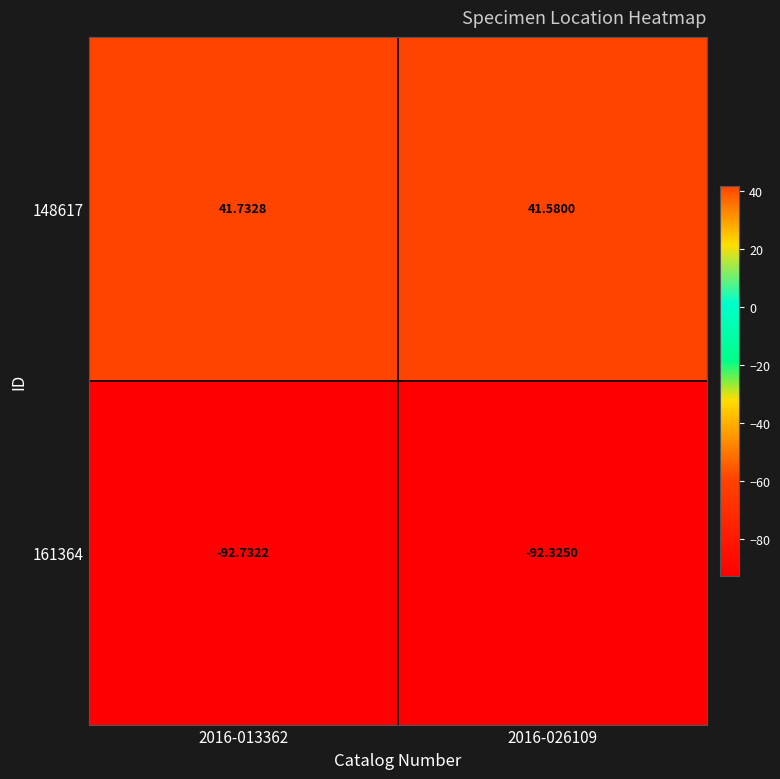

Reading left to right, what are all the values shown in this chart?

148617: 2016-013362=41.7	2016-026109=41.6
161364: 2016-013362=-92.7	2016-026109=-92.3